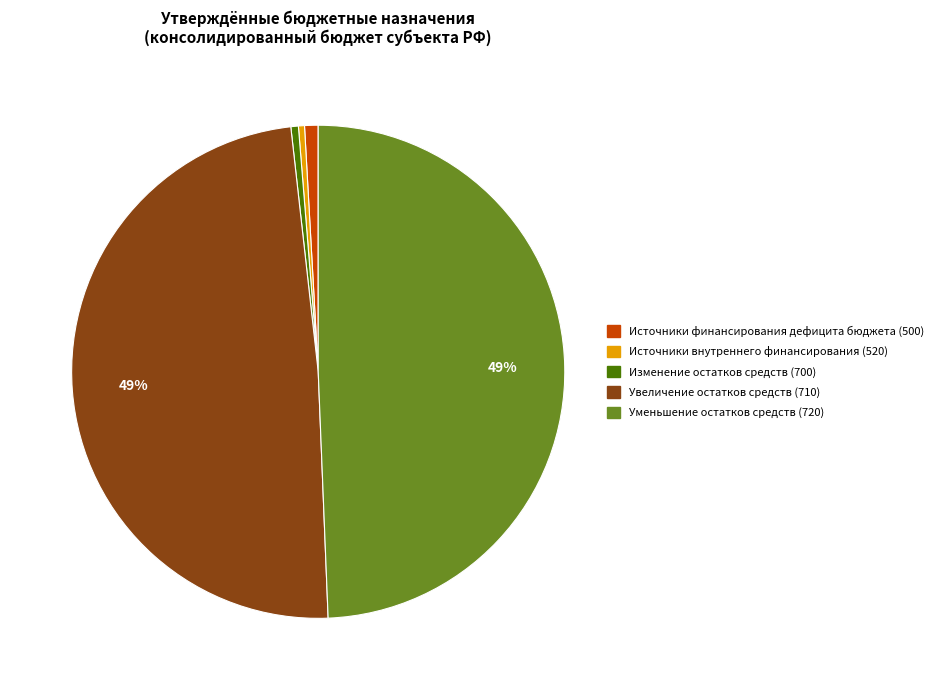

To the nearest percent, what is the difference between the largest and smallest slice percentages?

49%